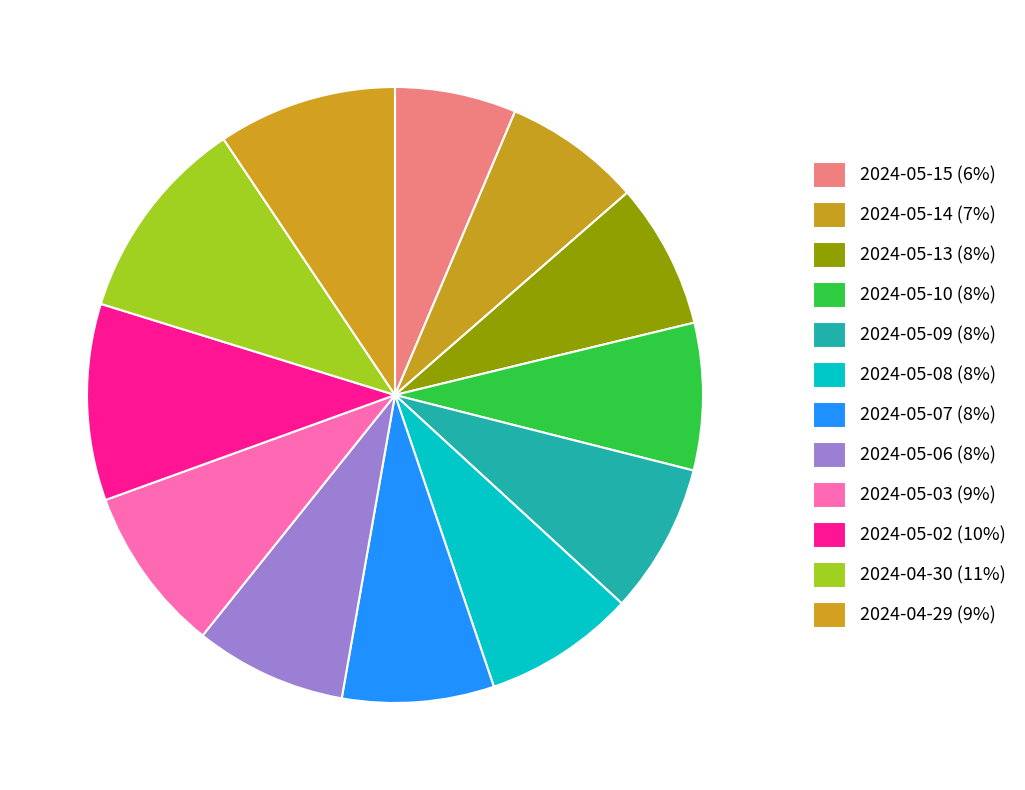

How many segments does this pie chart have?

12